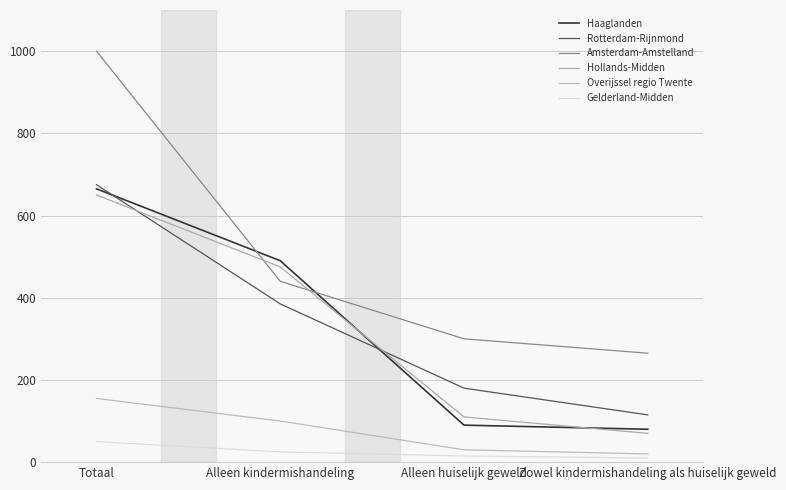

What is the label of the 4th point from the right?

Totaal